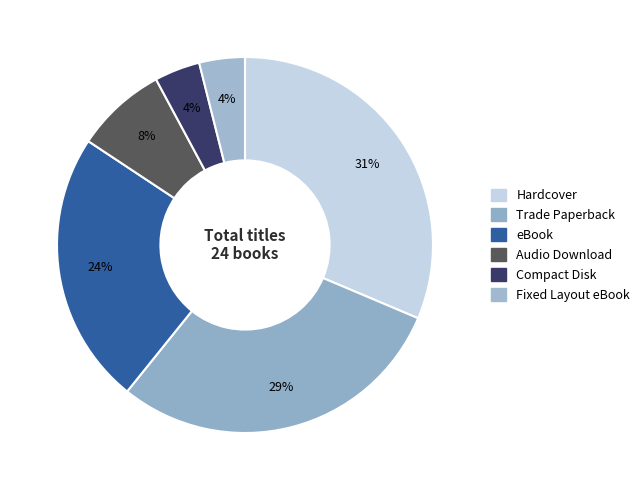

To the nearest percent, what is the average slice percentage?

17%